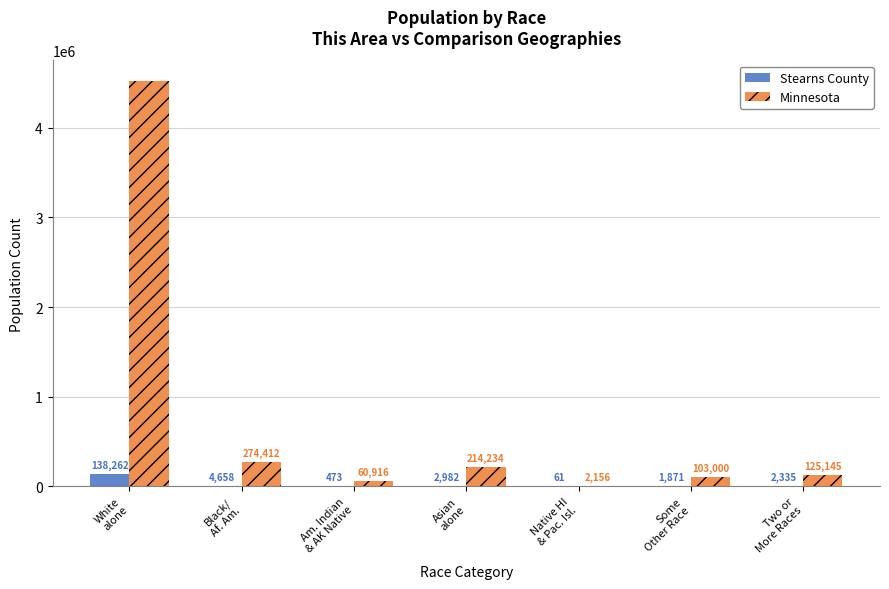

Where is Minnesota nearest to the value 2263109?

Black/
Af. Am.